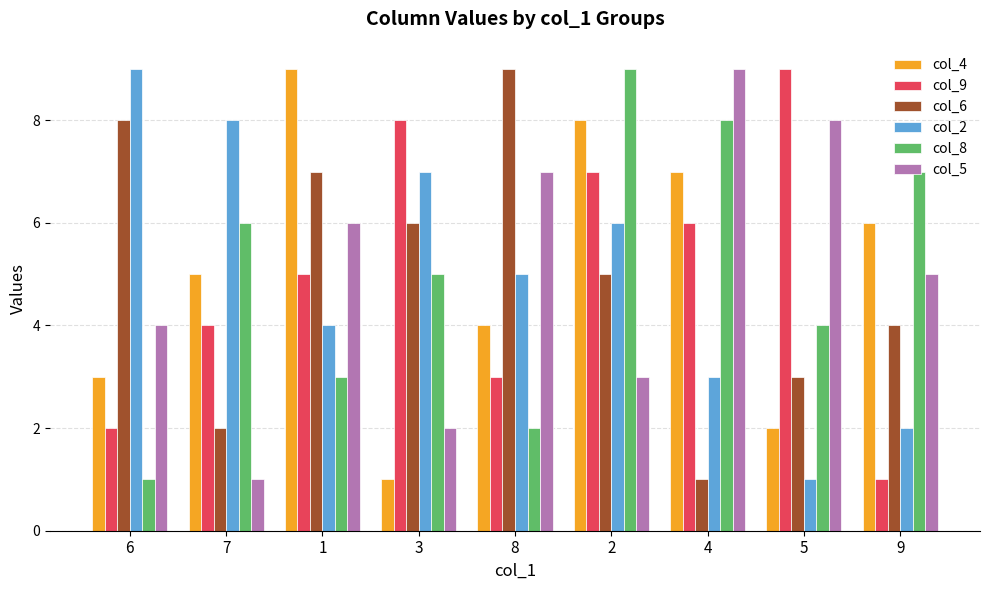

Between 6 and 9, which series saw the biggest shift?

col_2